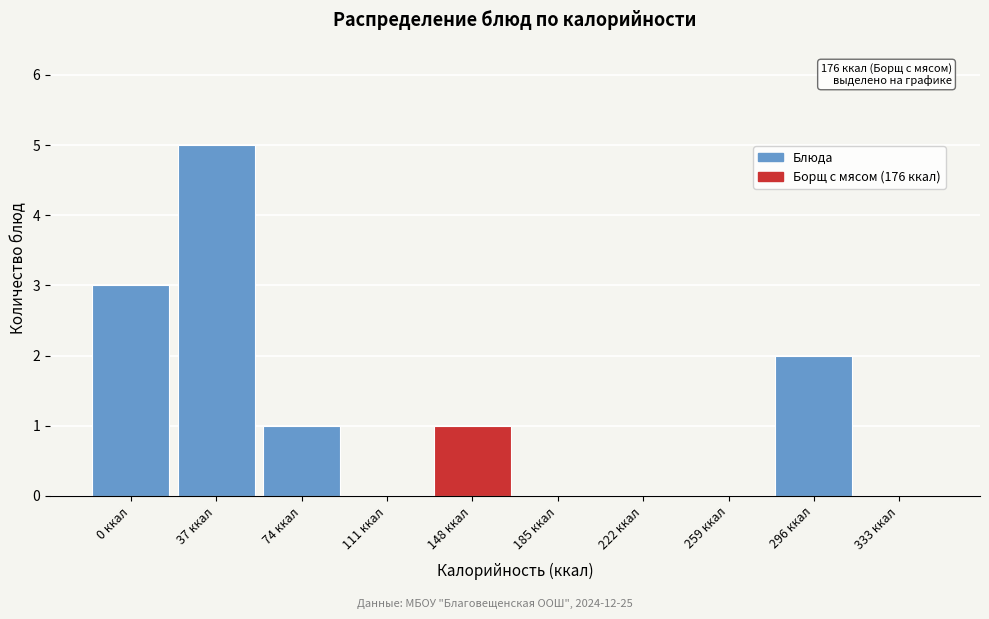

Reading left to right, what are all the values shown in this chart?

0 ккал=3	37 ккал=5	74 ккал=1	111 ккал=0	148 ккал=1	185 ккал=0	222 ккал=0	259 ккал=0	296 ккал=2	333 ккал=0